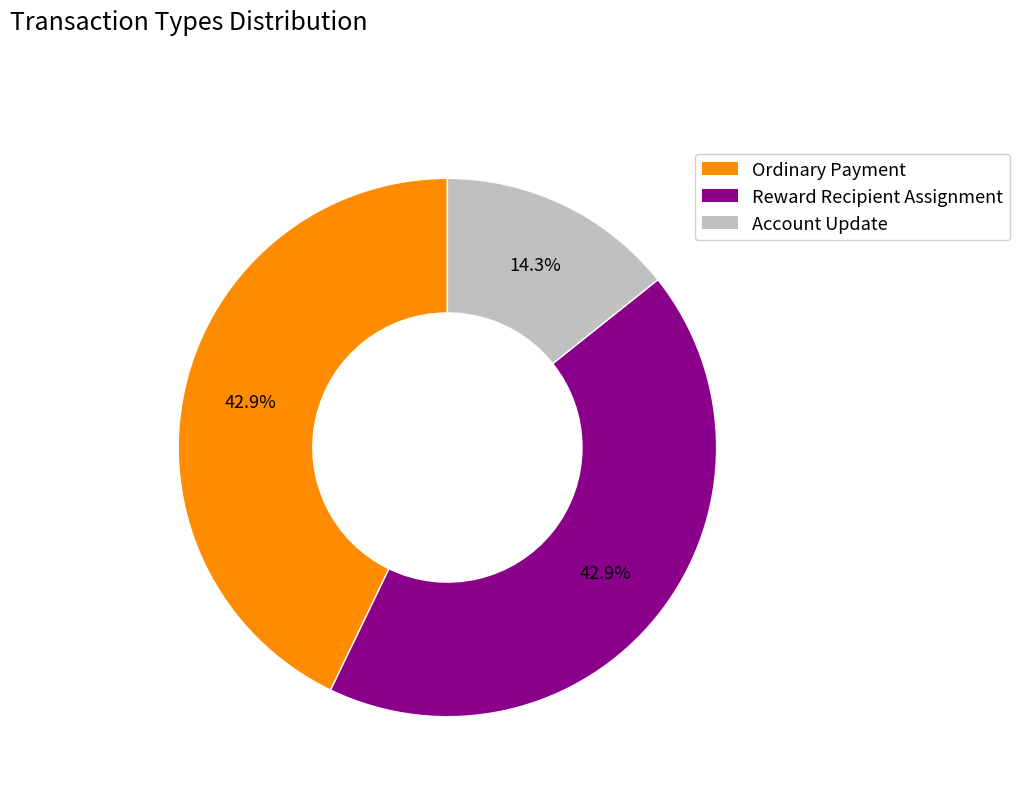

The Reward Recipient Assignment slice represents 29% of the pie. True or false?

False